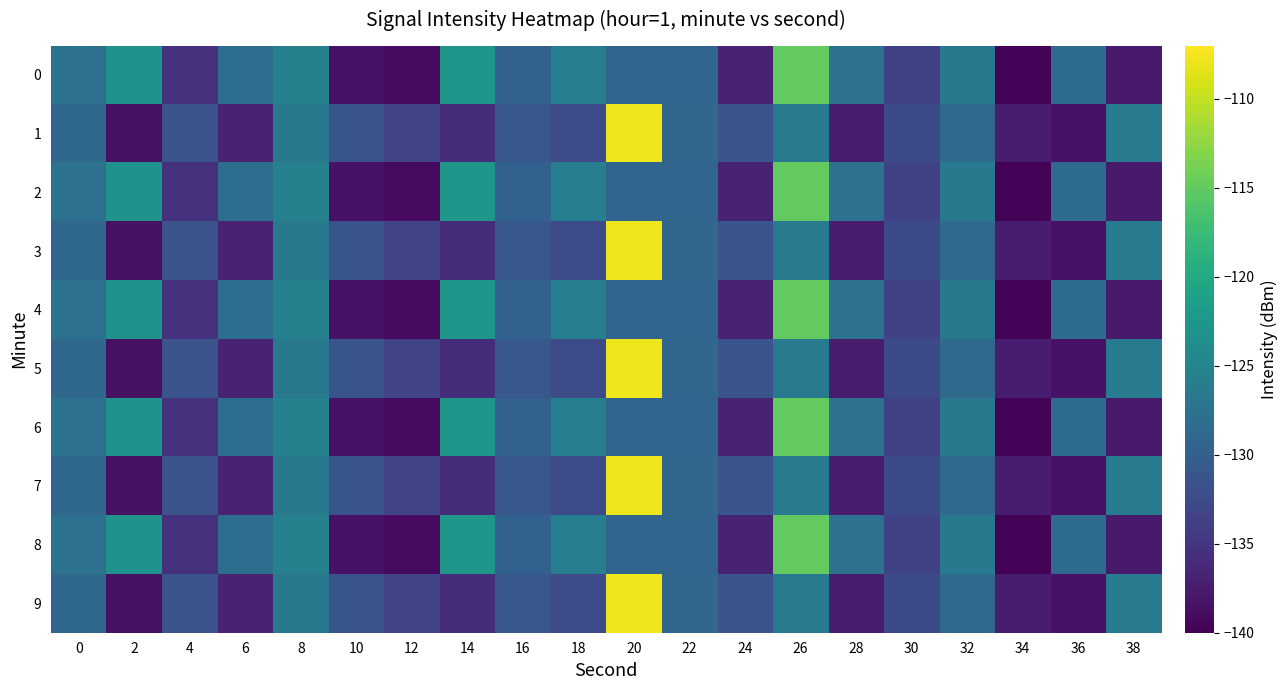

Rank the series by their maximum value, from lowest to highest.

row_0, row_2, row_4, row_6, row_8, row_1, row_3, row_5, row_7, row_9